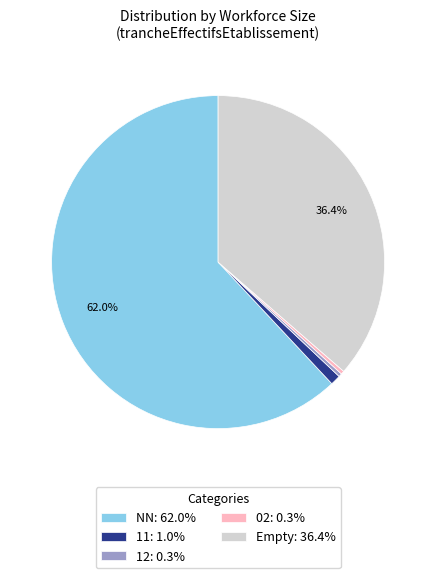

Between Empty: 36.4% and NN: 62.0%, which is larger?

NN: 62.0%